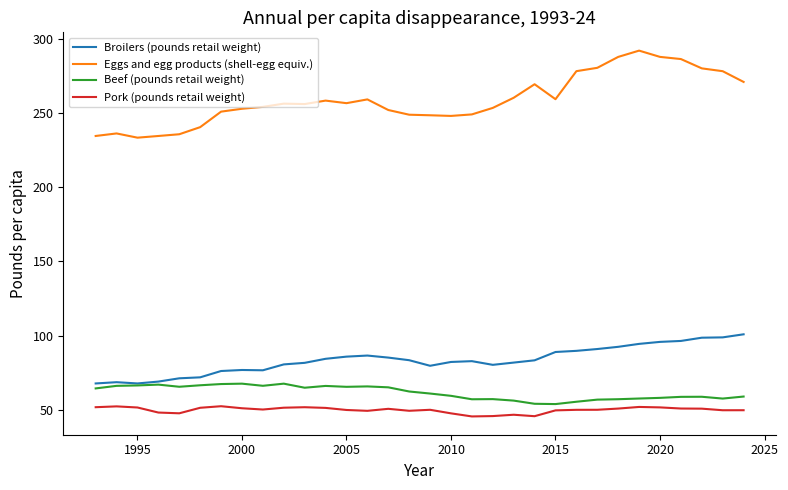

True or false: Pork (pounds retail weight) and Broilers (pounds retail weight) cross at least once.

False